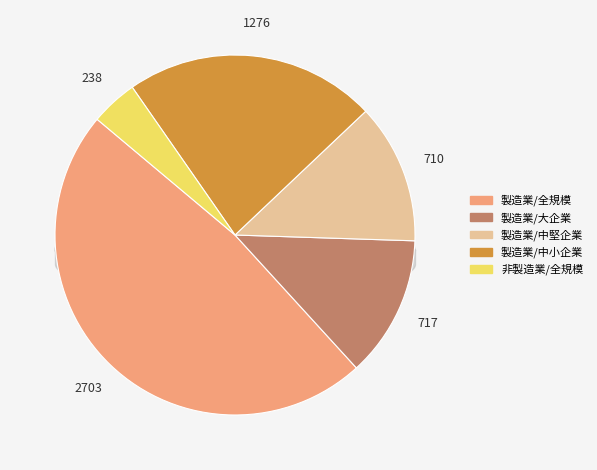

Between 製造業/中堅企業 and 製造業/全規模, which is larger?

製造業/全規模